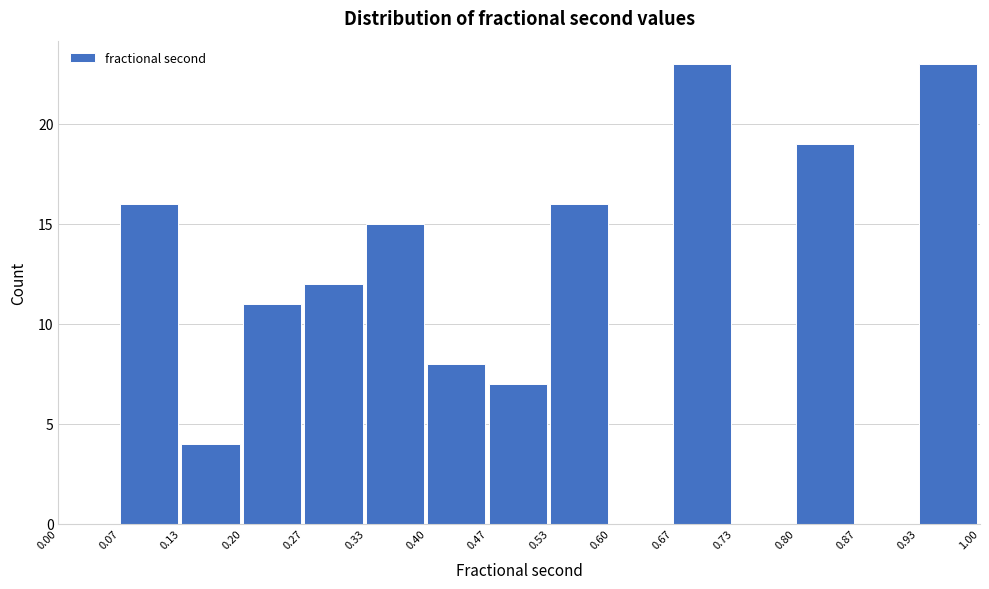

How tall is the bar that spans 0.93 to 1.00 on the x-axis? The values are not printed on the chart, so give them approximately, as read against the axis.

23